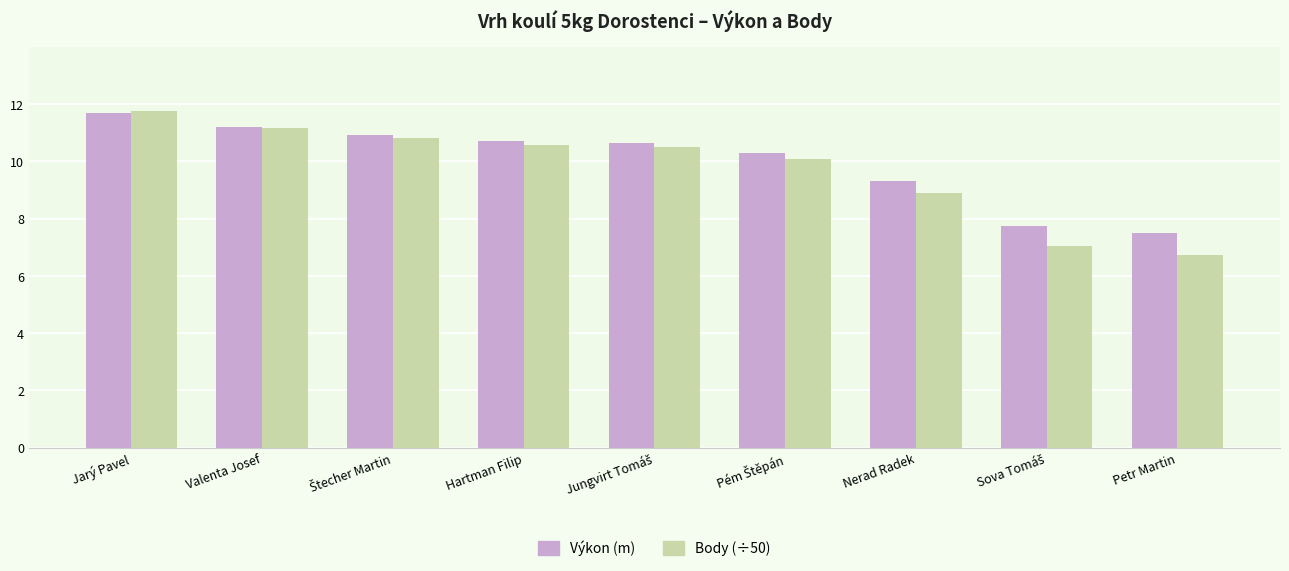

At how many categories does at least one series exceed 9?

7